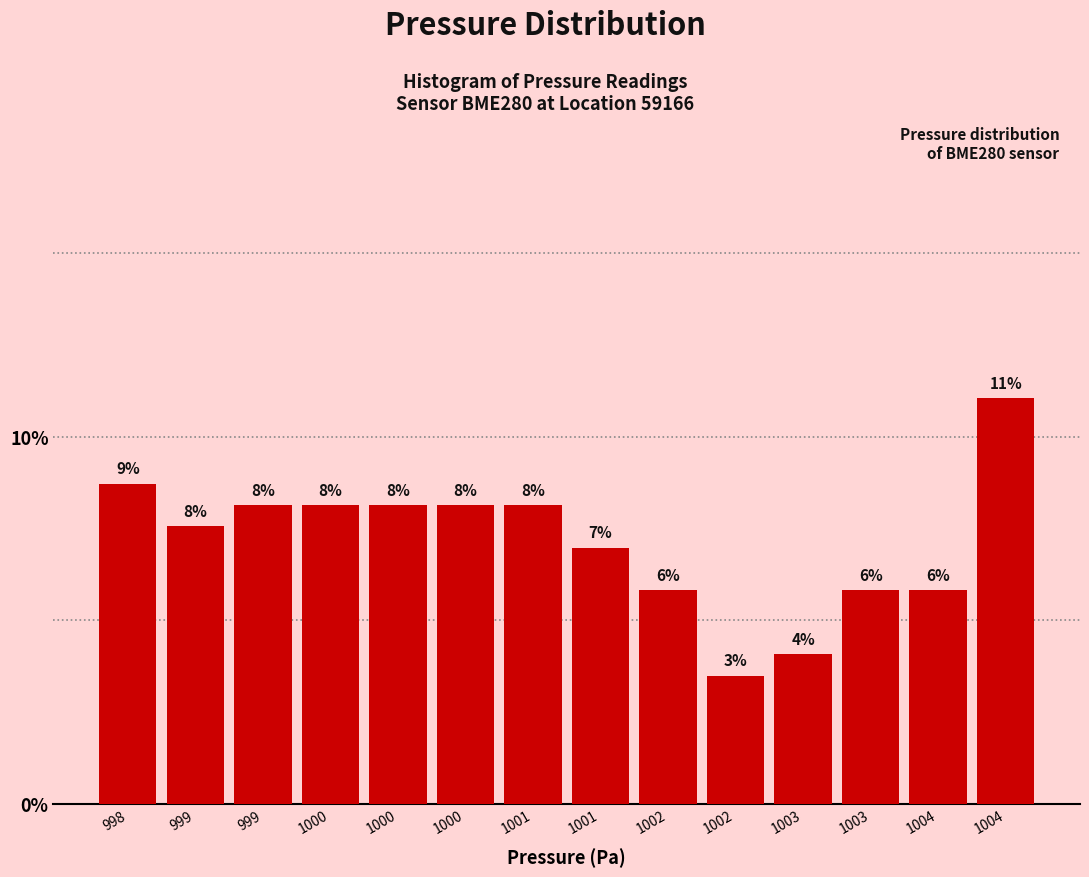

Are the bars horizontal?

No